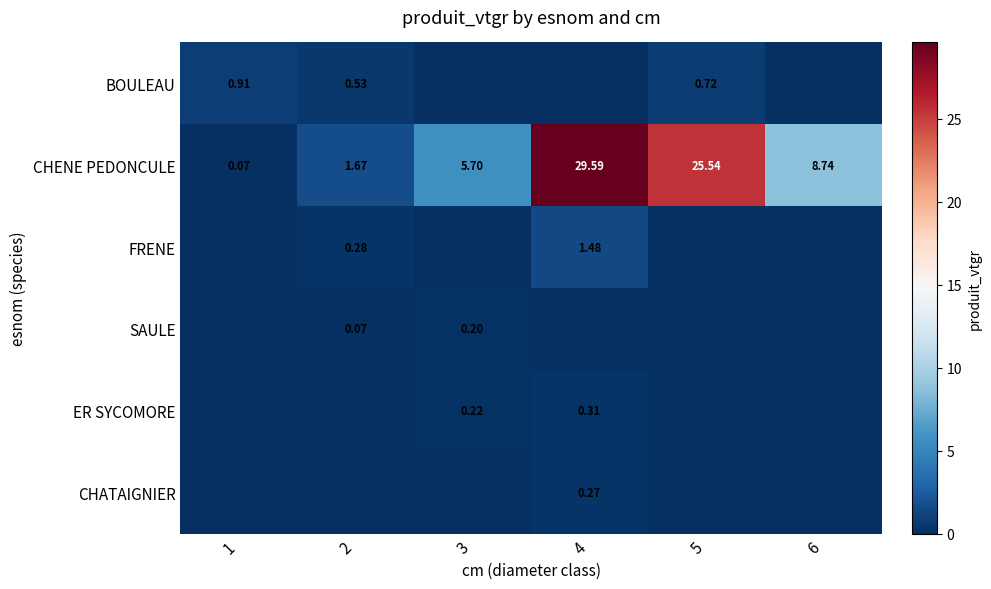

Which has a higher value, 4 or 2?

2